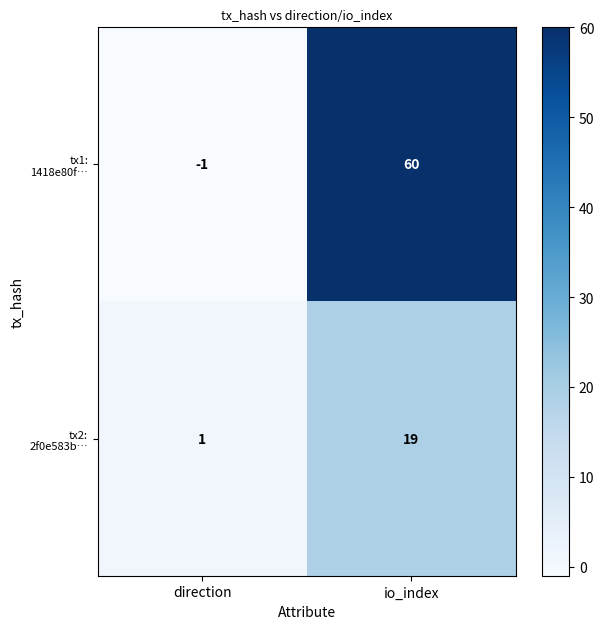

Count the number of data series in this chart.

2